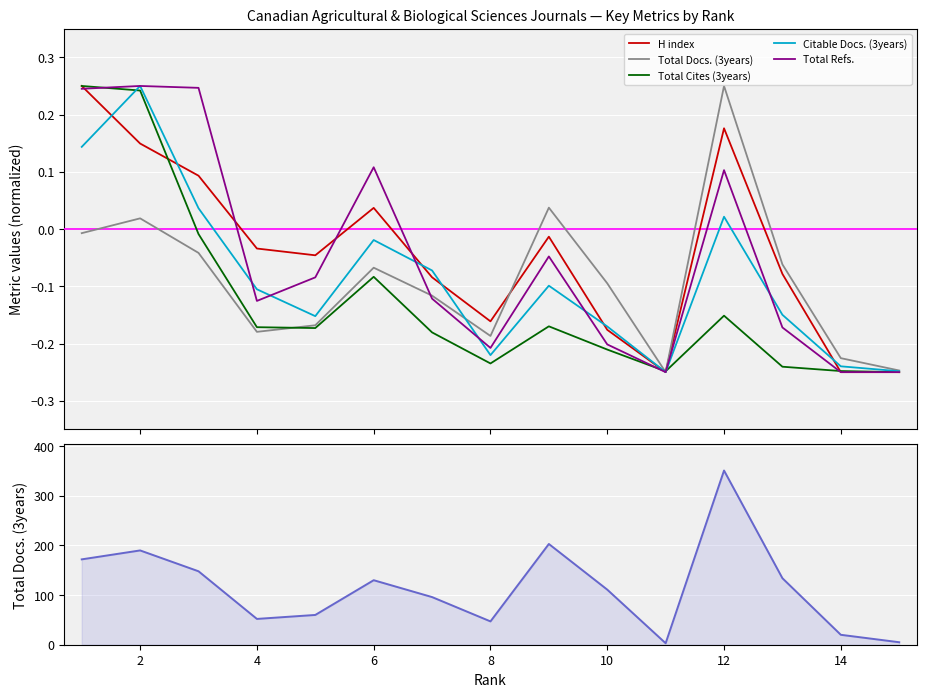

True or false: Total Docs. (3years) and Citable Docs. (3years) cross at least once.

False